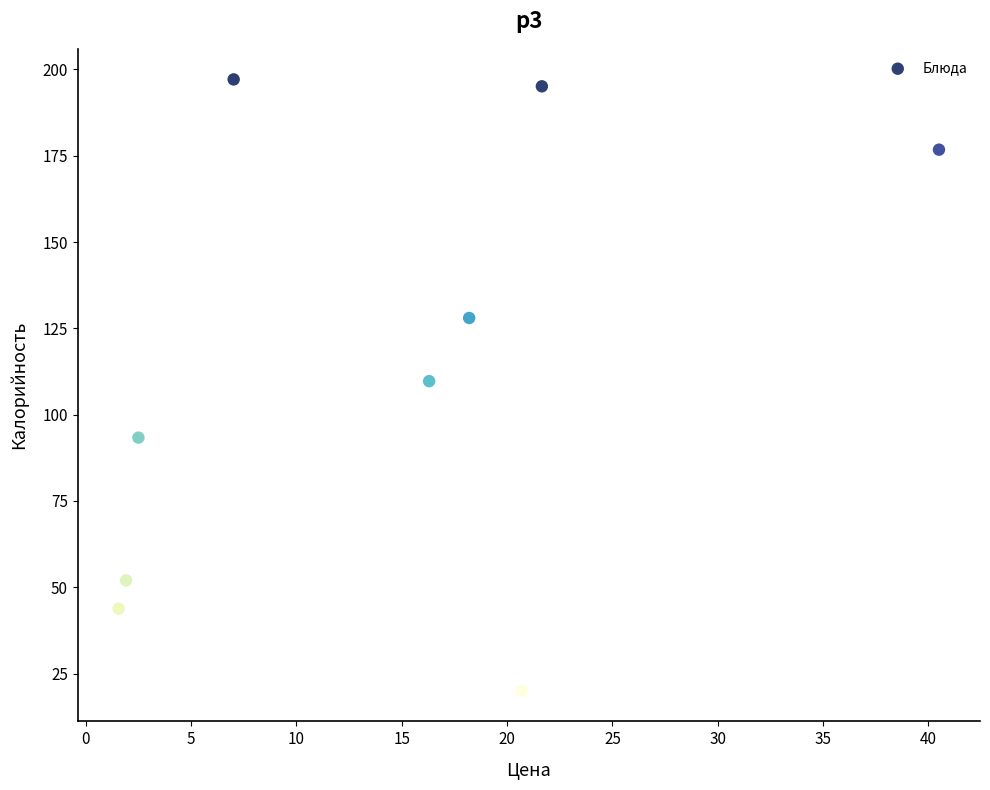

What is the average Y value?

112.9